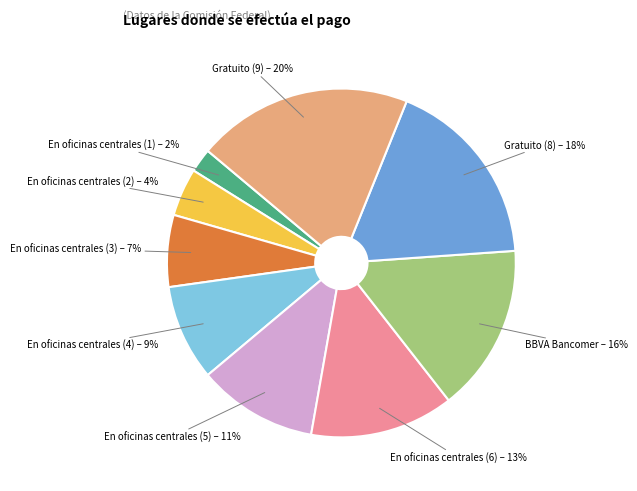

Does any single category account for the majority?

No